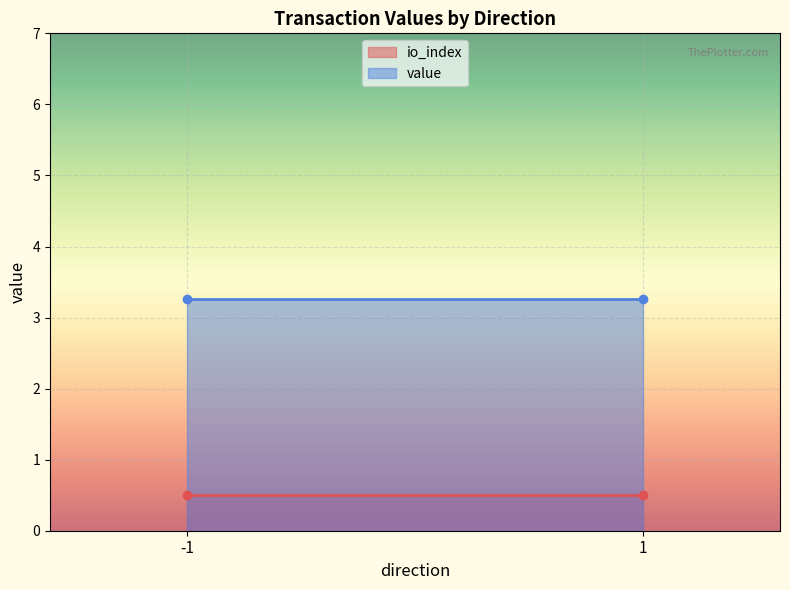

Where is the first local minimum for value?

1